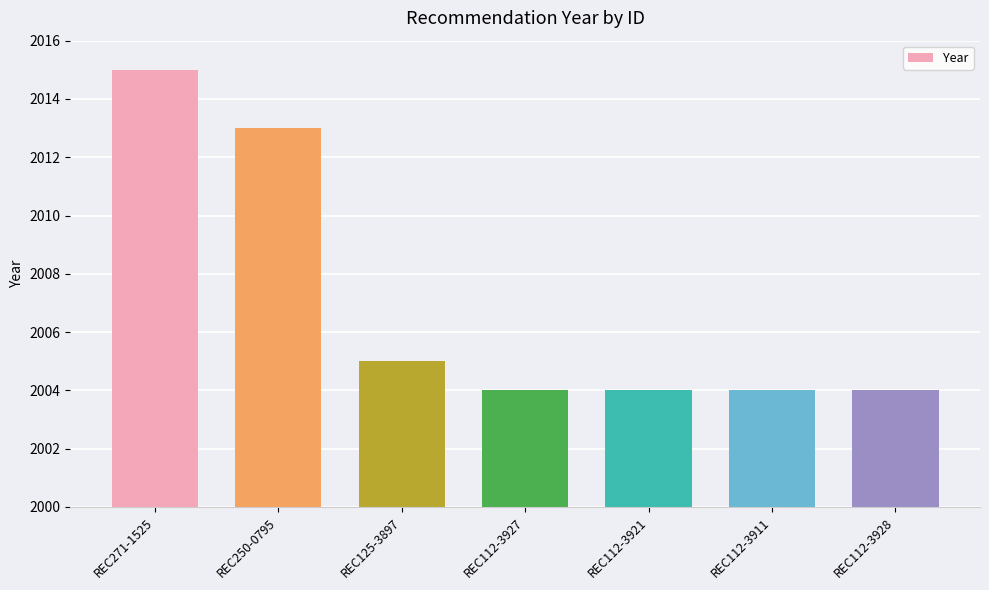

What value does the data have at REC271-1525?

2015